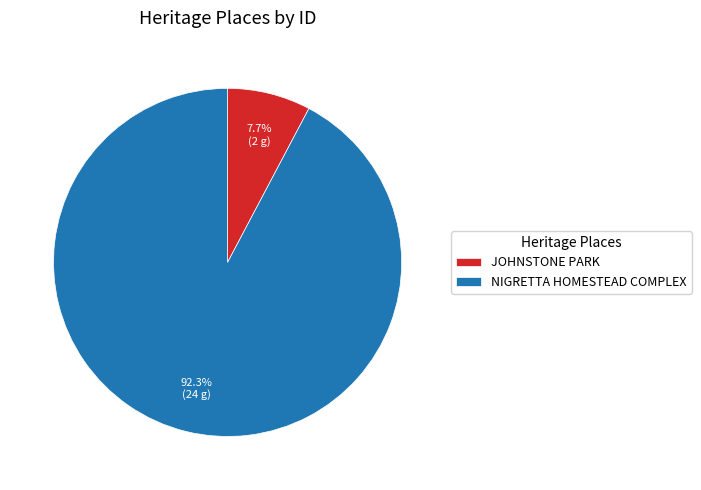

To the nearest percent, what percentage of the pie is NIGRETTA HOMESTEAD COMPLEX?

92%